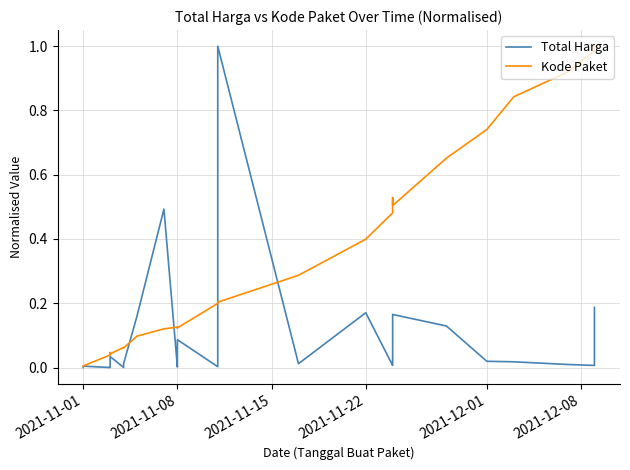

What is the difference between the maximum and minimum values in the Kode Paket series?

1.0